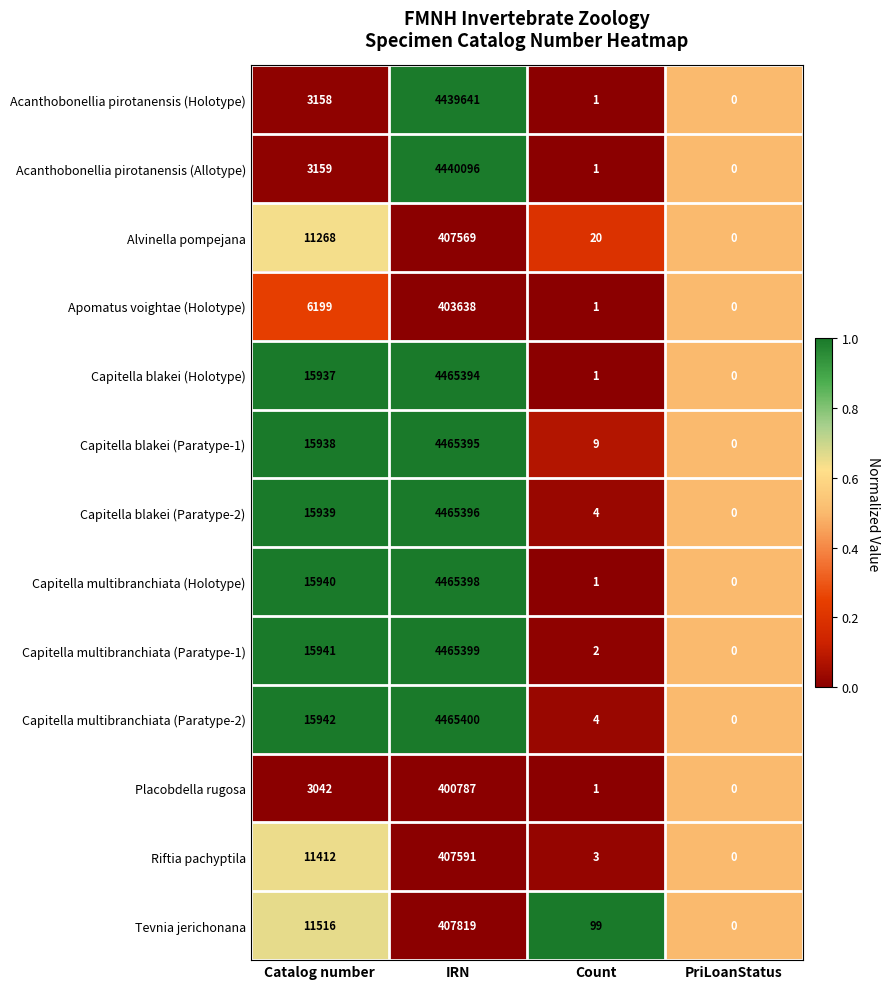

Rank the series by their maximum value, from lowest to highest.

Placobdella rugosa, Apomatus voightae (Holotype), Alvinella pompejana, Riftia pachyptila, Tevnia jerichonana, Acanthobonellia pirotanensis (Holotype), Acanthobonellia pirotanensis (Allotype), Capitella blakei (Holotype), Capitella blakei (Paratype-1), Capitella blakei (Paratype-2), Capitella multibranchiata (Holotype), Capitella multibranchiata (Paratype-1), Capitella multibranchiata (Paratype-2)